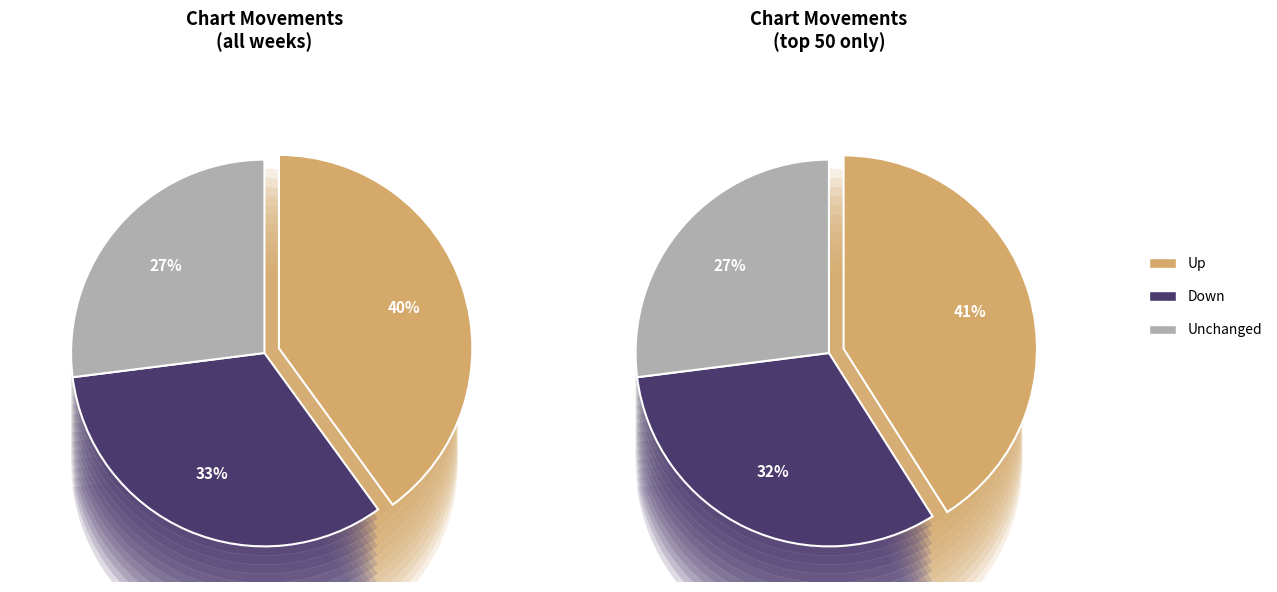

What percentage is the - slice, to the nearest percent?

27%